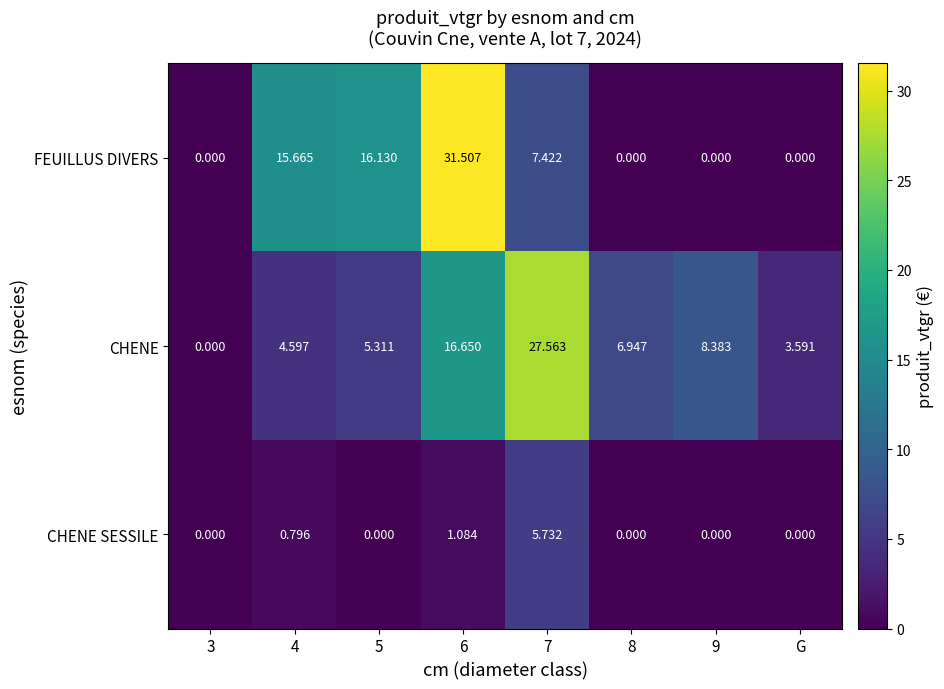

At how many categories does at least one series exceed 1?

7